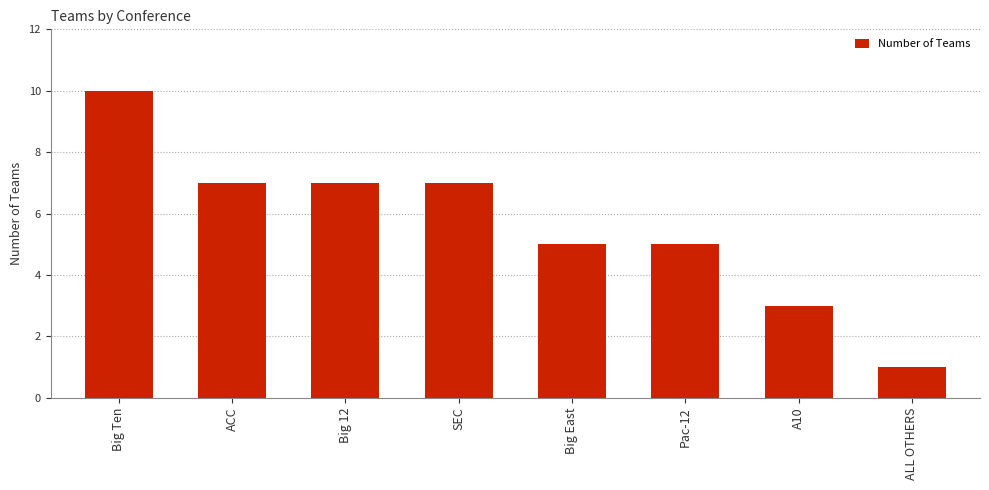

Approximately how many times larger is the value at SEC compared to Big 12?

1.0